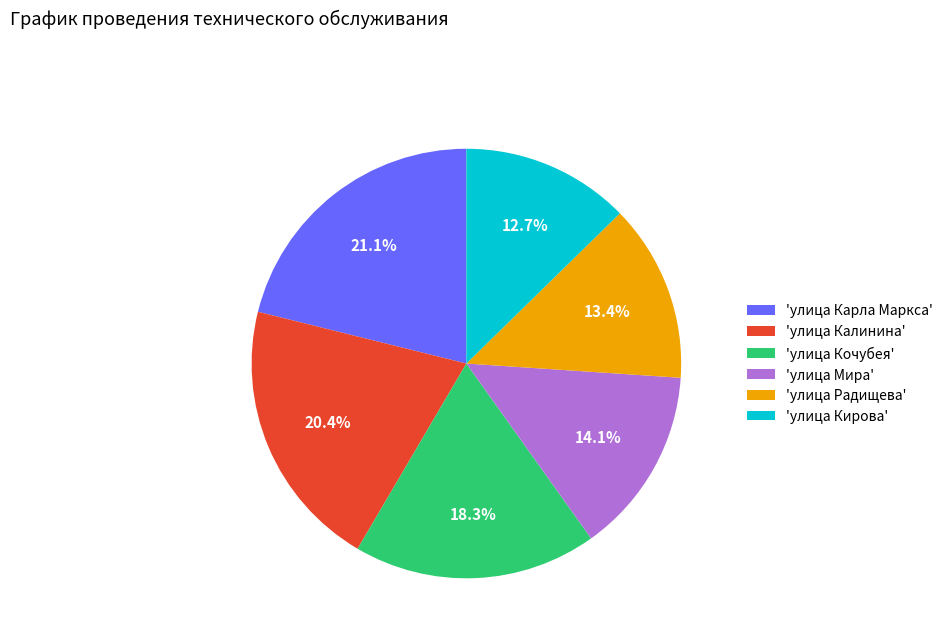

Is there any slice that represents more than half of the pie?

No